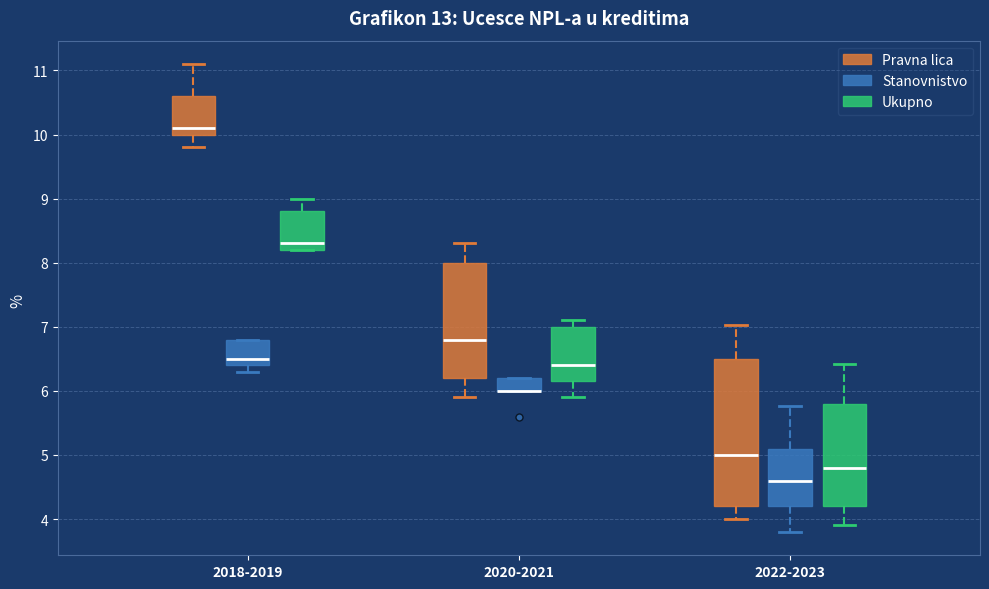

Comparing the boxes themselves (not the whiskers), which one is the tallest?

2022-2023 (Pravna lica)